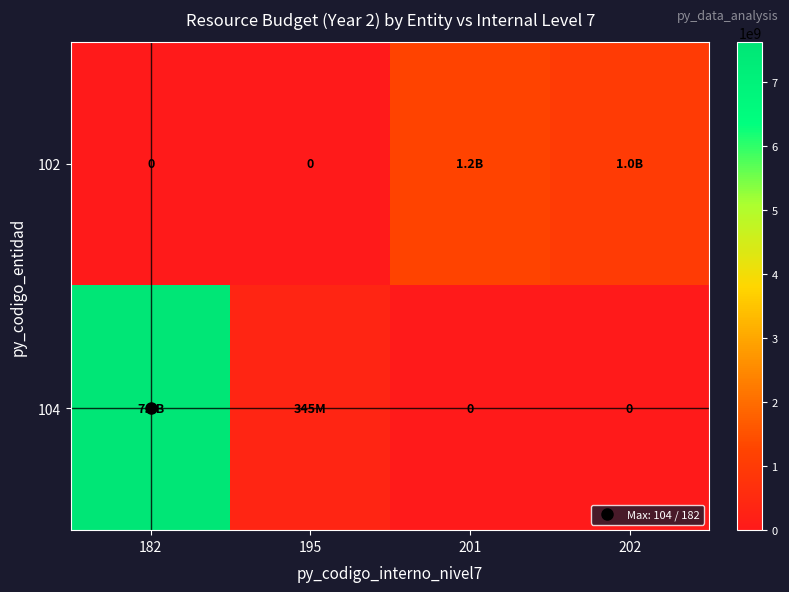

What is the difference between the highest and lowest values at 201?

1236000000